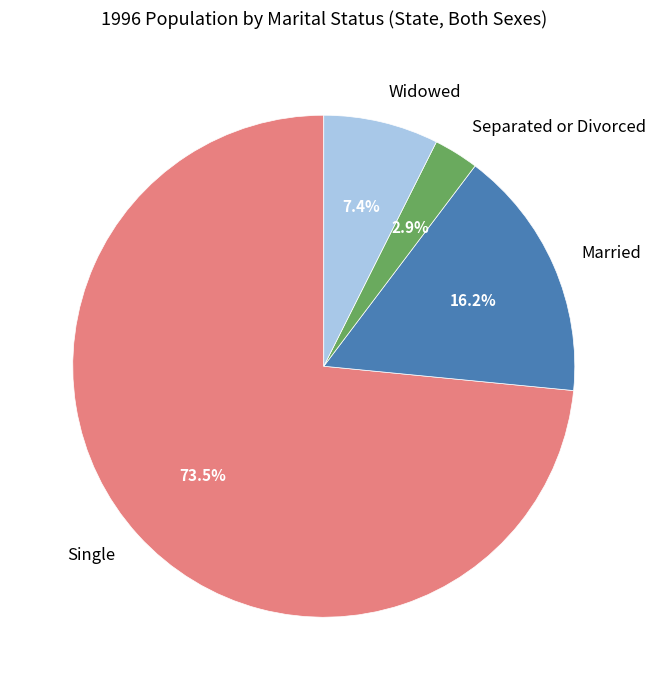

Which category has the smallest portion of the pie?

Separated or Divorced